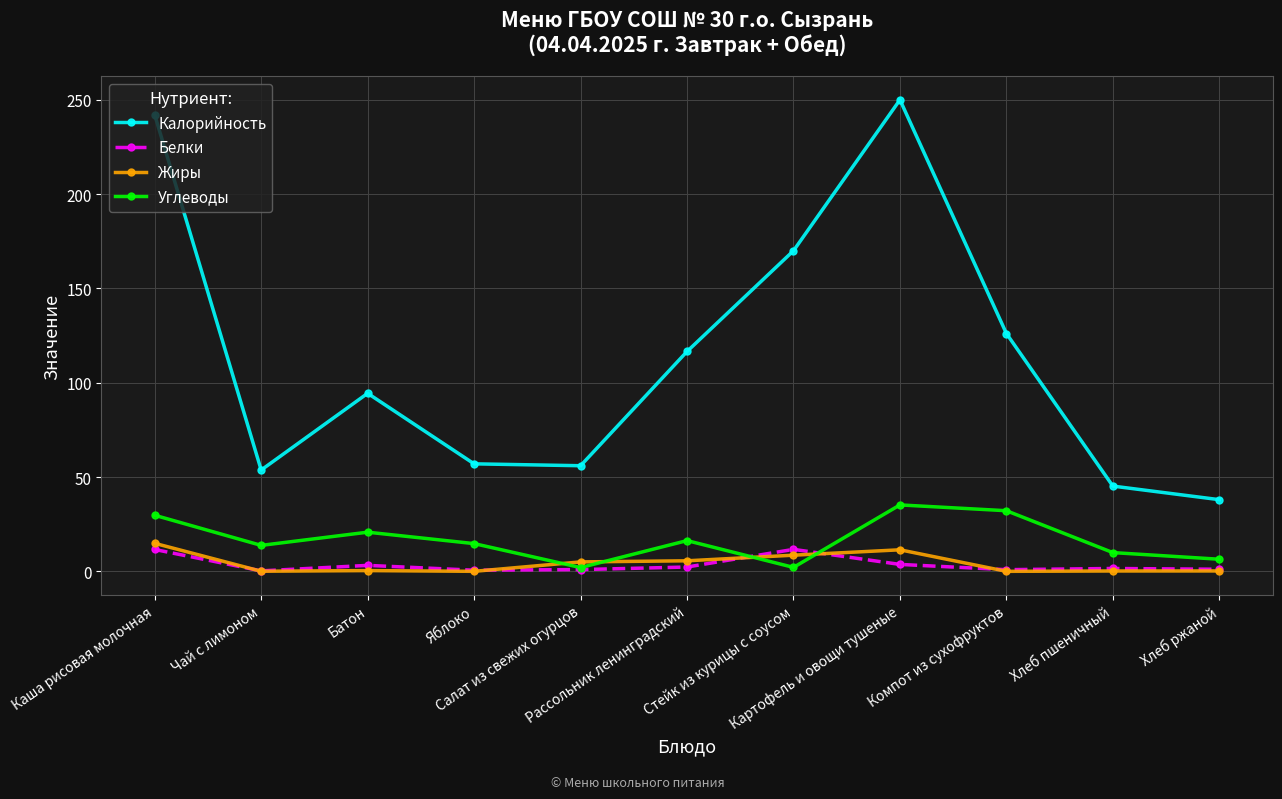

True or false: Калорийность and Жиры intersect in this chart.

False